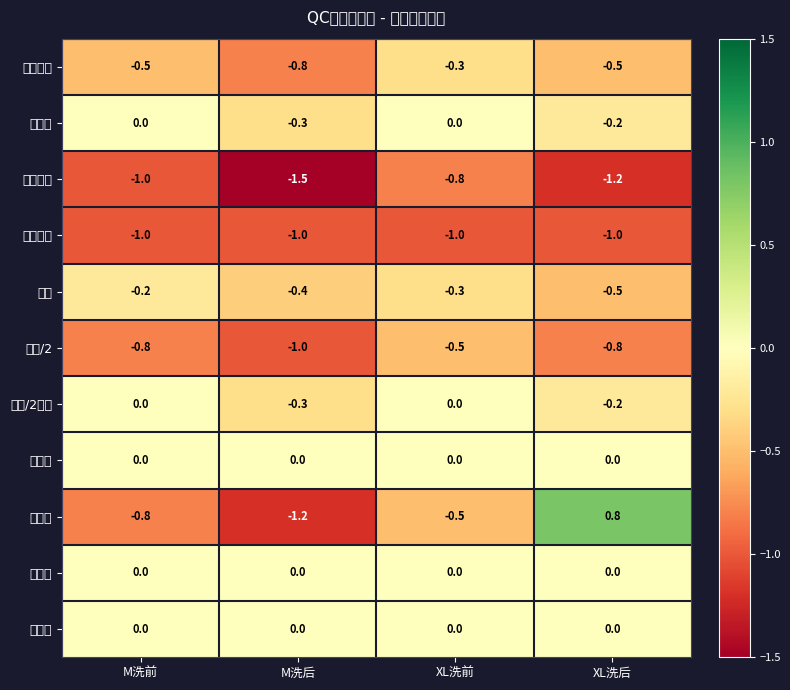

Which series changed the most between M洗前 and M洗后?

腰围平量